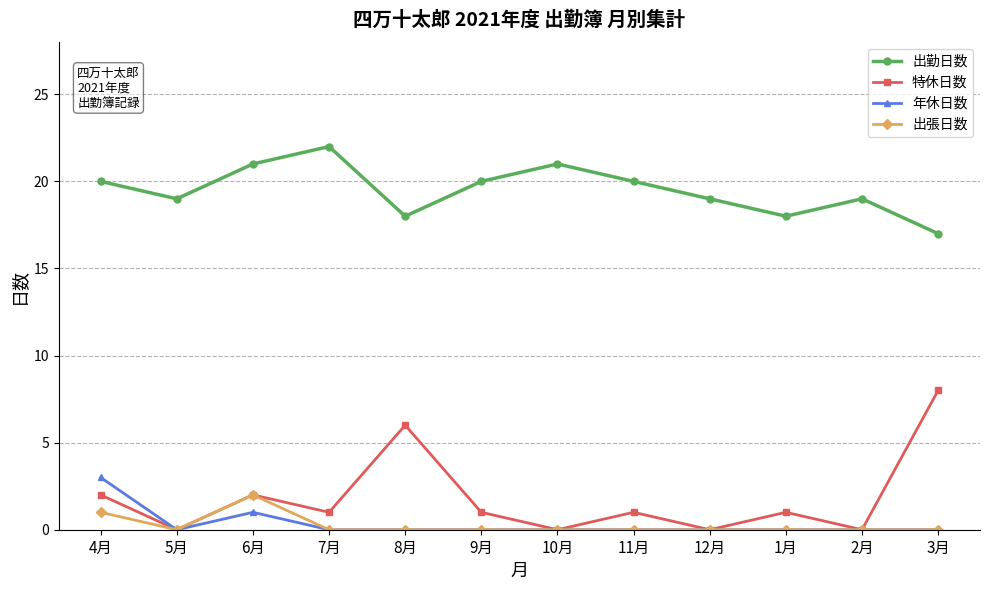

True or false: 年休日数 and 出勤日数 intersect in this chart.

False